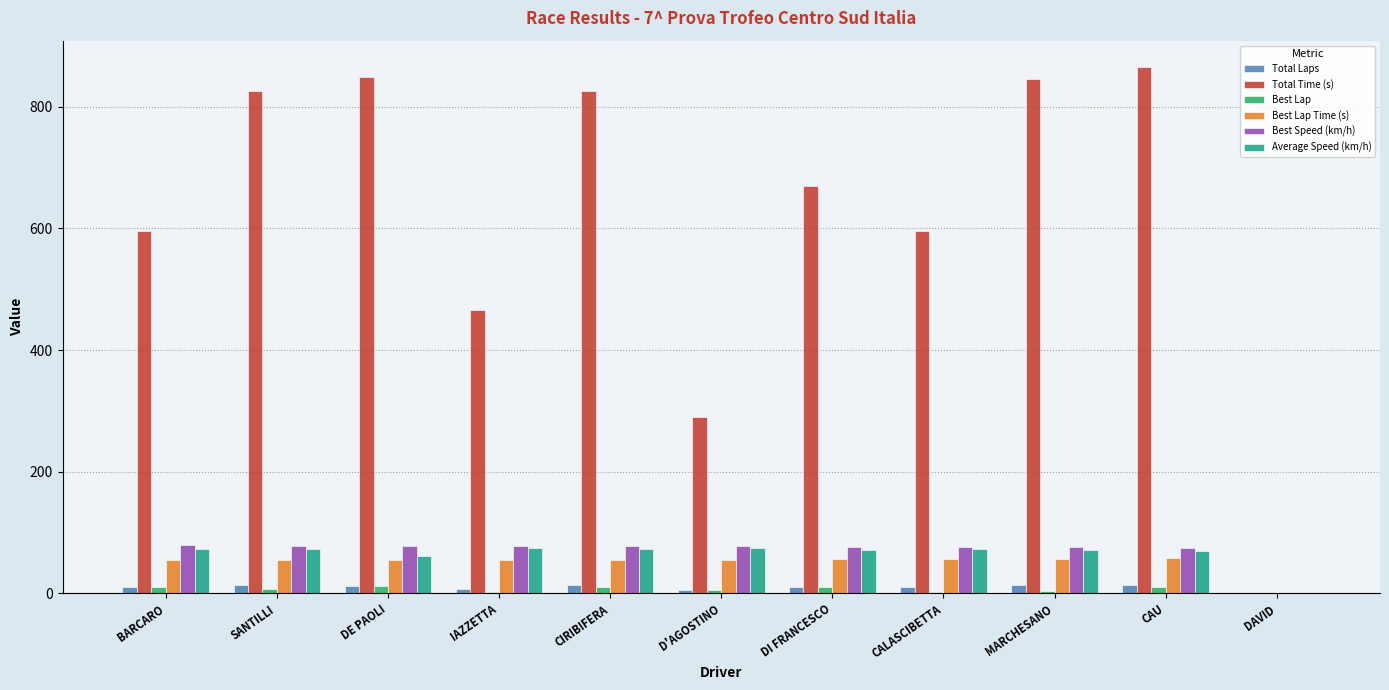

What is the maximum value shown in the chart?

865.4